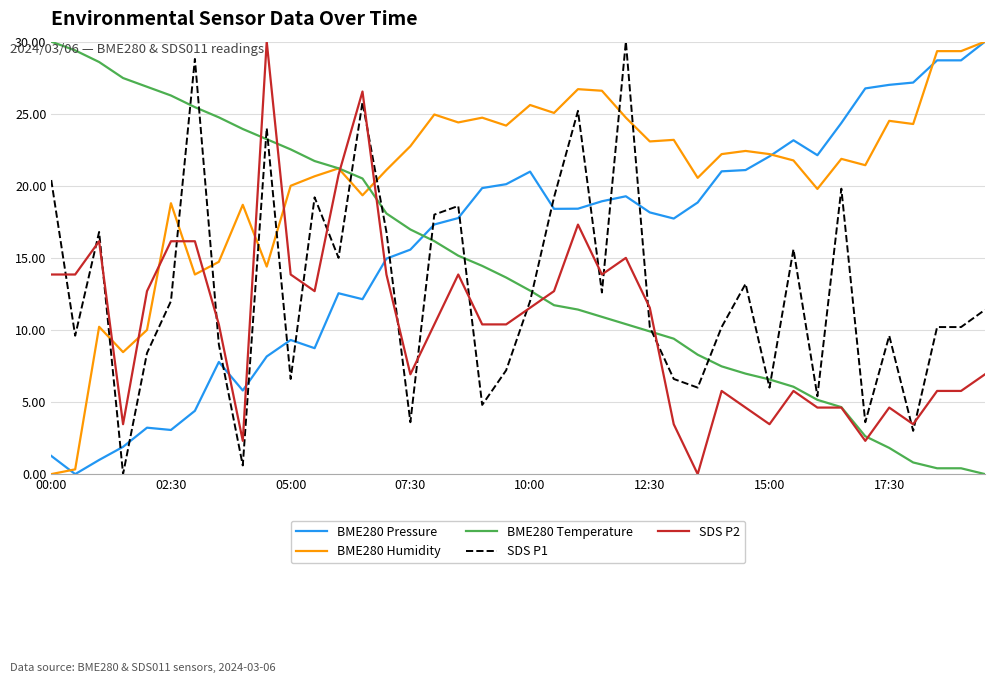

Which series has the largest total across all categories?

BME280 Humidity